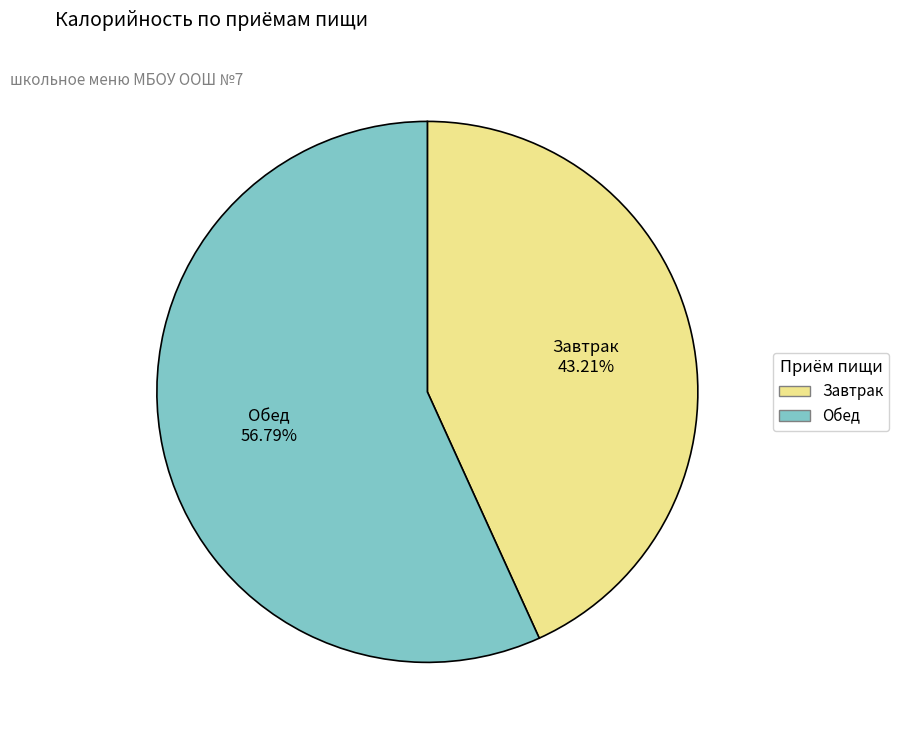

To the nearest percent, what is the difference between the Обед and Завтрак slice percentages?

14%